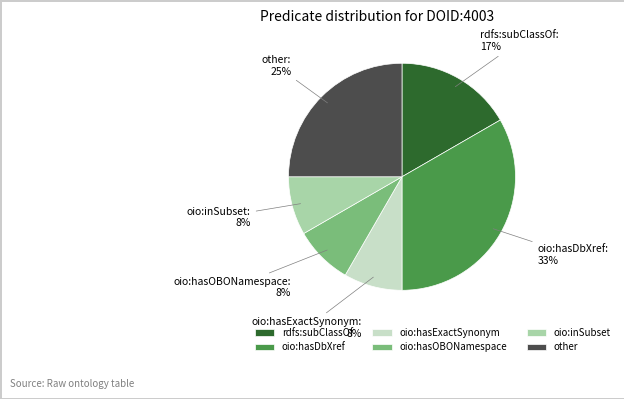

Which has a higher value, rdfs:subClassOf or oio:hasOBONamespace?

rdfs:subClassOf